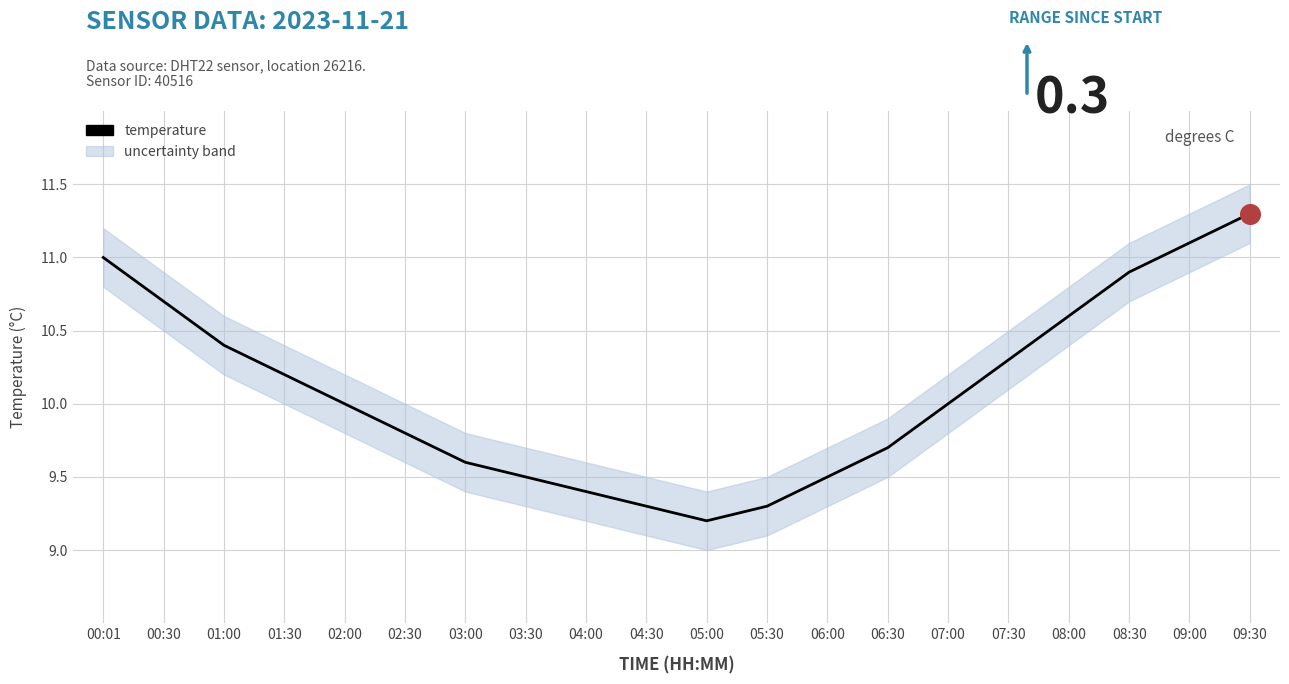

Between 09:00 and 09:30, which is larger?

09:30